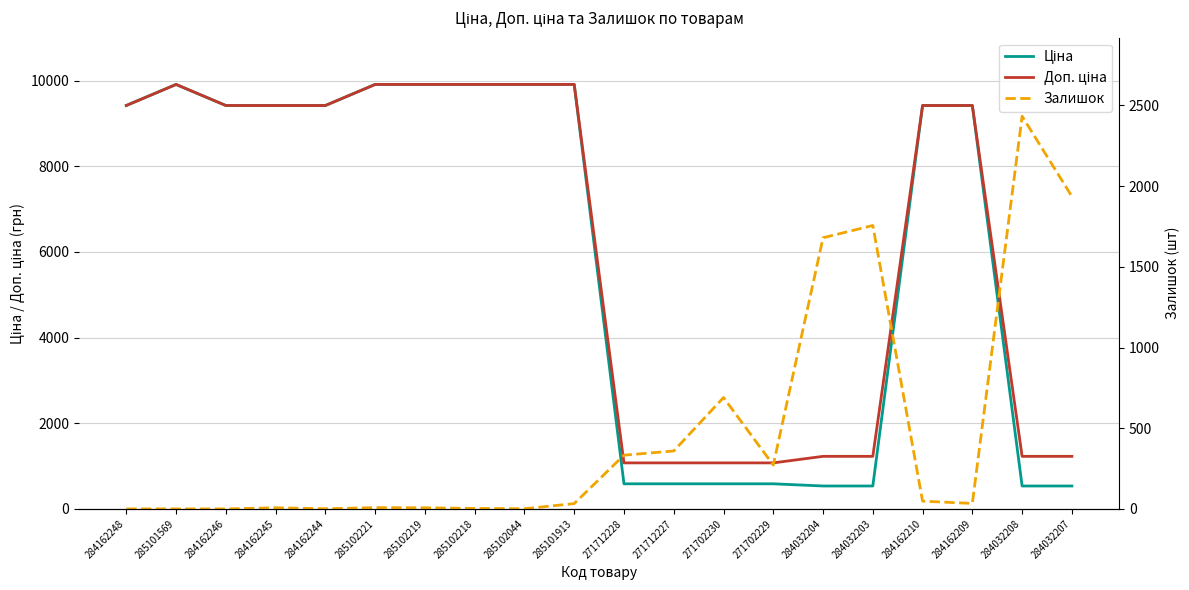

How many interior local peaks does the Ціна series have?

1